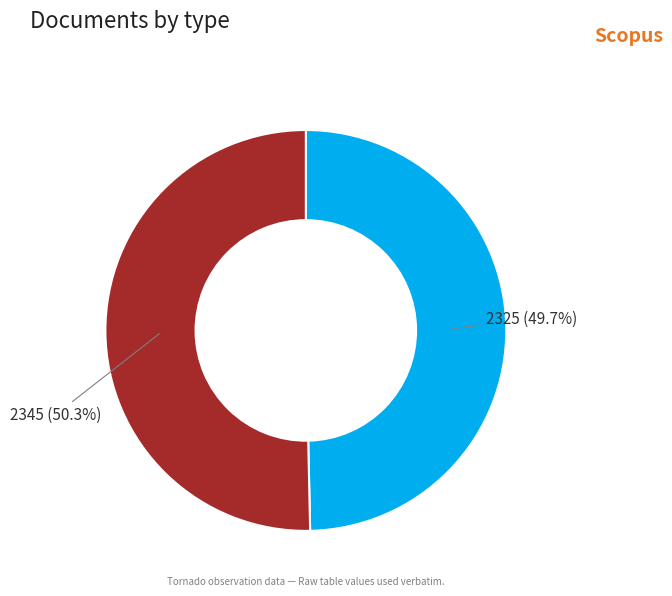

Count the number of slices in the pie.

2